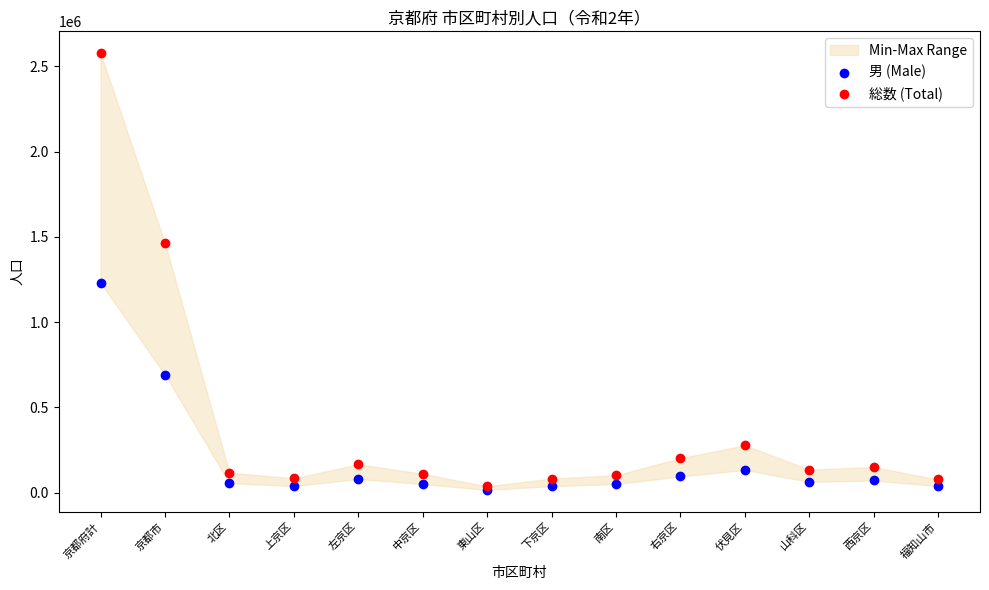

In the 男 (Male) series, what Y value is closest to 623773?

692279